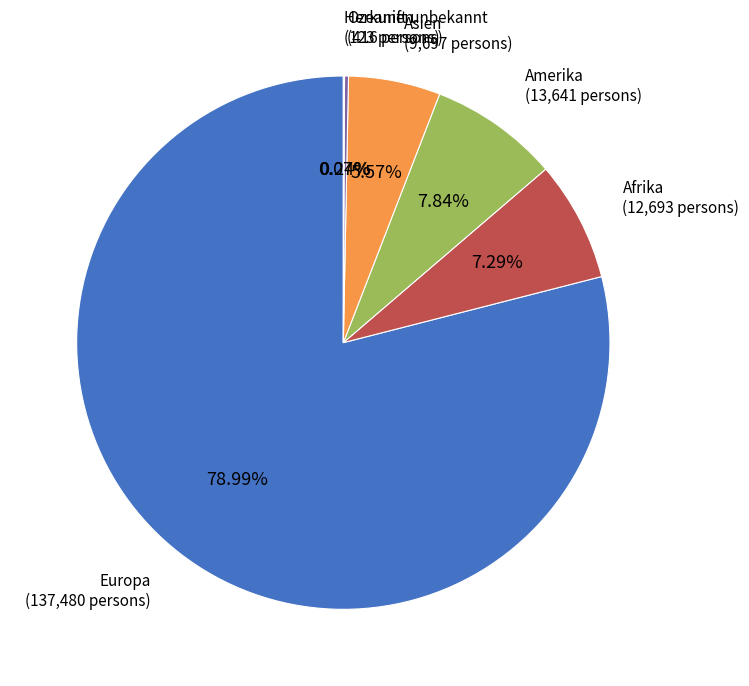

Approximately how many times larger is the value at Asien compared to Amerika?

0.7